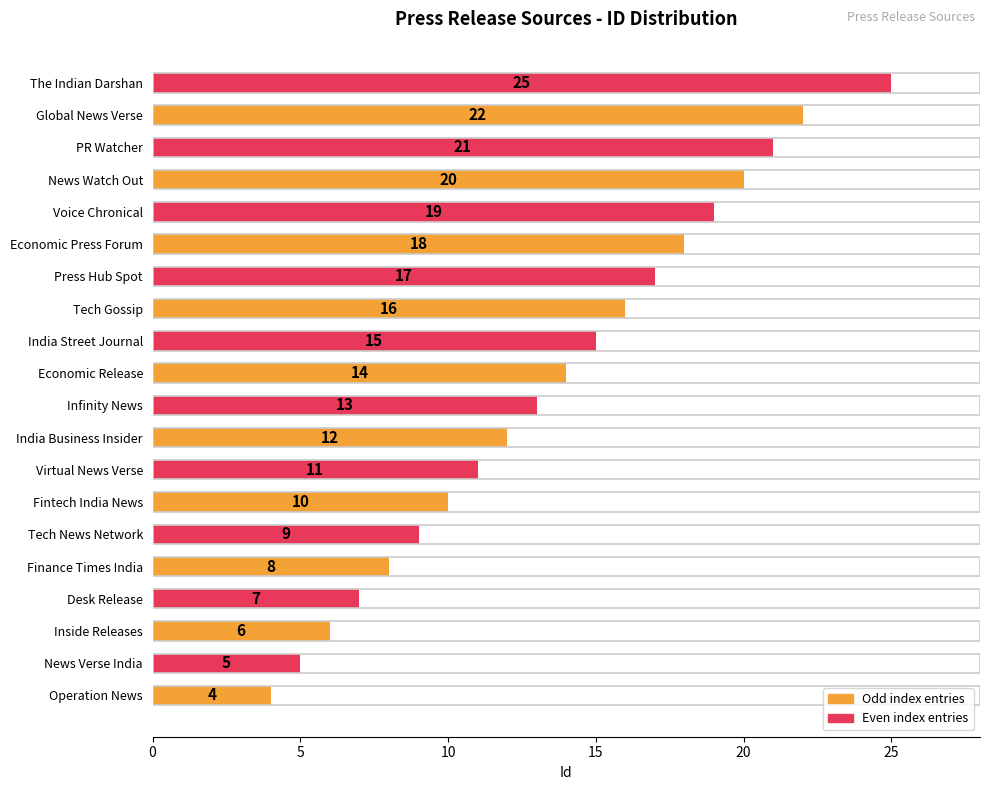

List the labels in order of value, largest first.

The Indian Darshan, Global News Verse, PR Watcher, News Watch Out, Voice Chronical, Economic Press Forum, Press Hub Spot, Tech Gossip, India Street Journal, Economic Release, Infinity News, India Business Insider, Virtual News Verse, Fintech India News, Tech News Network, Finance Times India, Desk Release, Inside Releases, News Verse India, Operation News